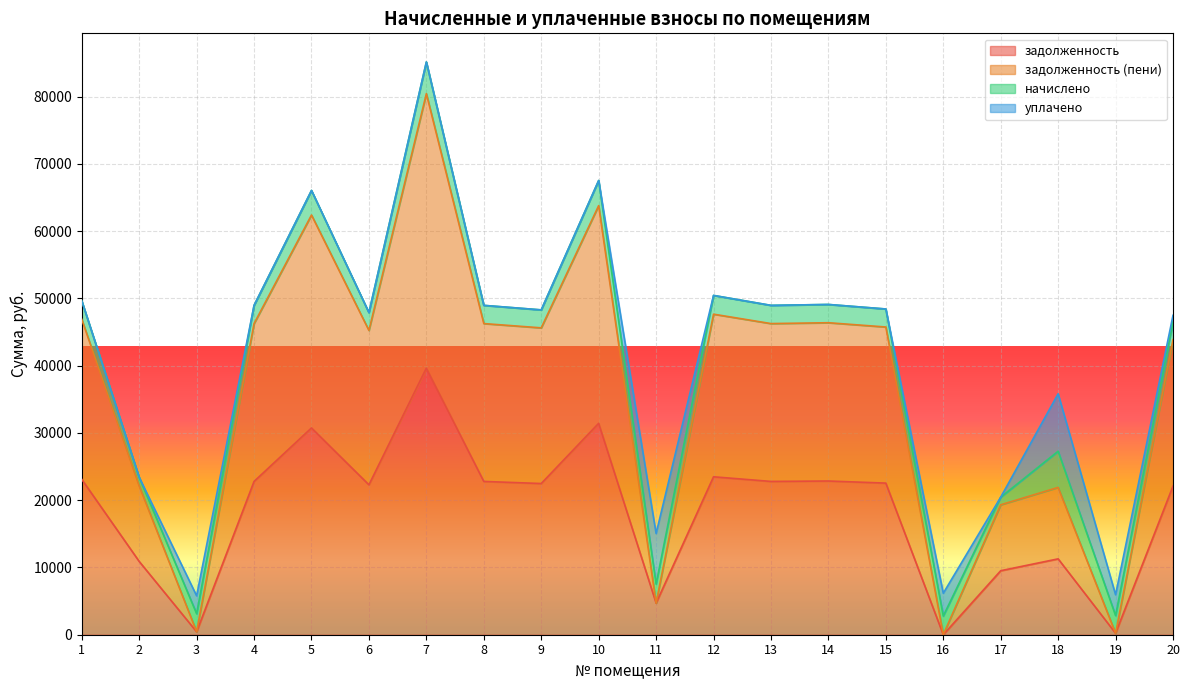

Is the value of задолженность at 10 greater than the value of задолженность (пени) at 7?

No